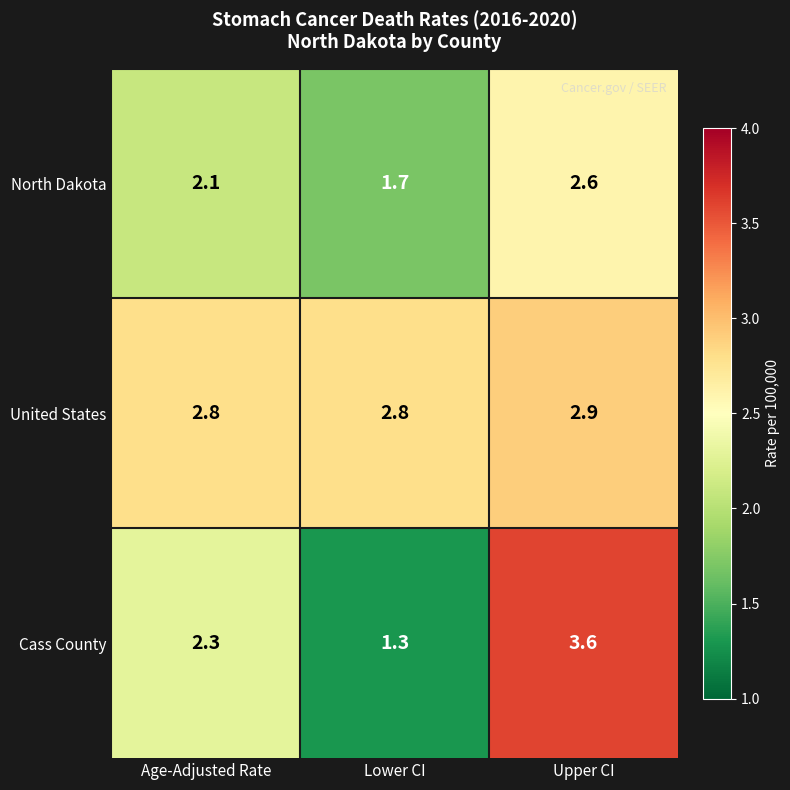

The Cass County series shows 4.8 at Upper CI. True or false?

False